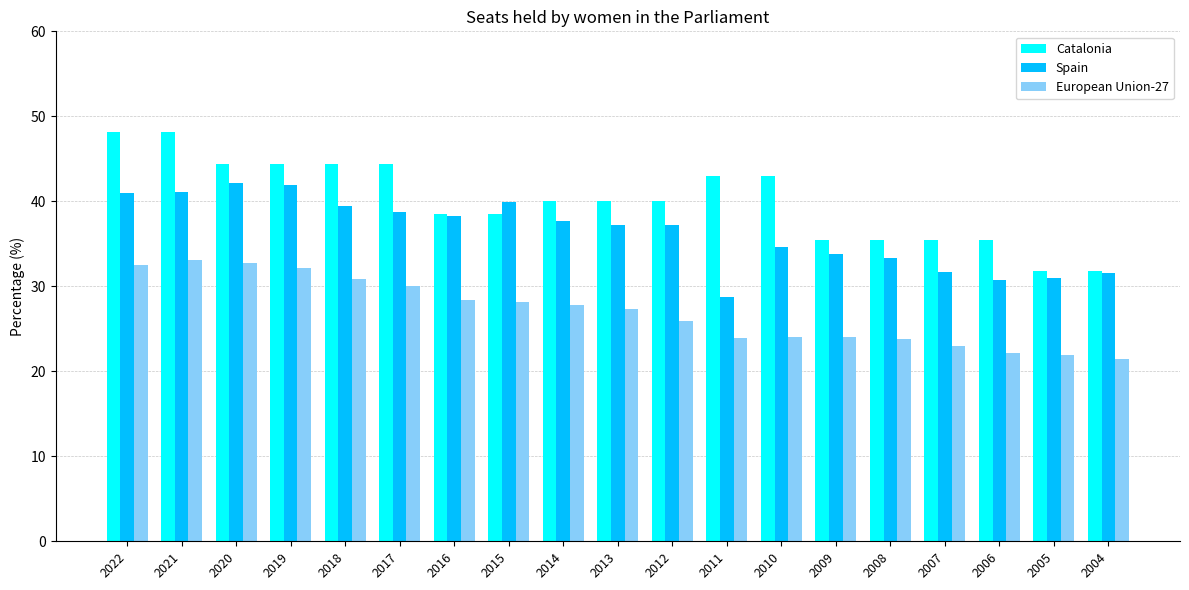

Count the number of data series in this chart.

3